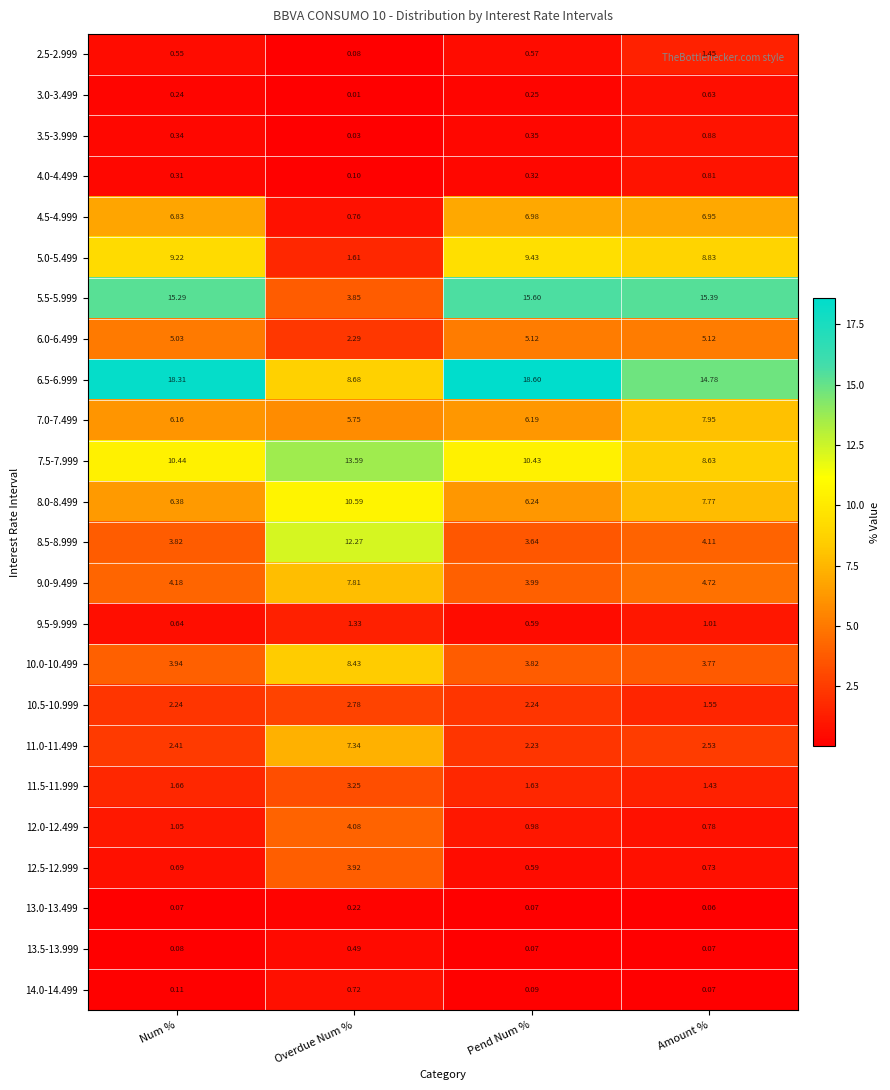

Rank the series at Num % from lowest to highest value.

13.0-13.499, 13.5-13.999, 14.0-14.499, 3.0-3.499, 4.0-4.499, 3.5-3.999, 2.5-2.999, 9.5-9.999, 12.5-12.999, 12.0-12.499, 11.5-11.999, 10.5-10.999, 11.0-11.499, 8.5-8.999, 10.0-10.499, 9.0-9.499, 6.0-6.499, 7.0-7.499, 8.0-8.499, 4.5-4.999, 5.0-5.499, 7.5-7.999, 5.5-5.999, 6.5-6.999